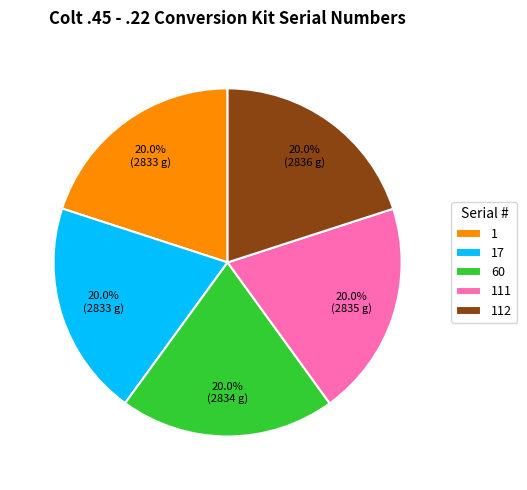

To the nearest percent, what is the combined percentage of 112 and 17?

40%